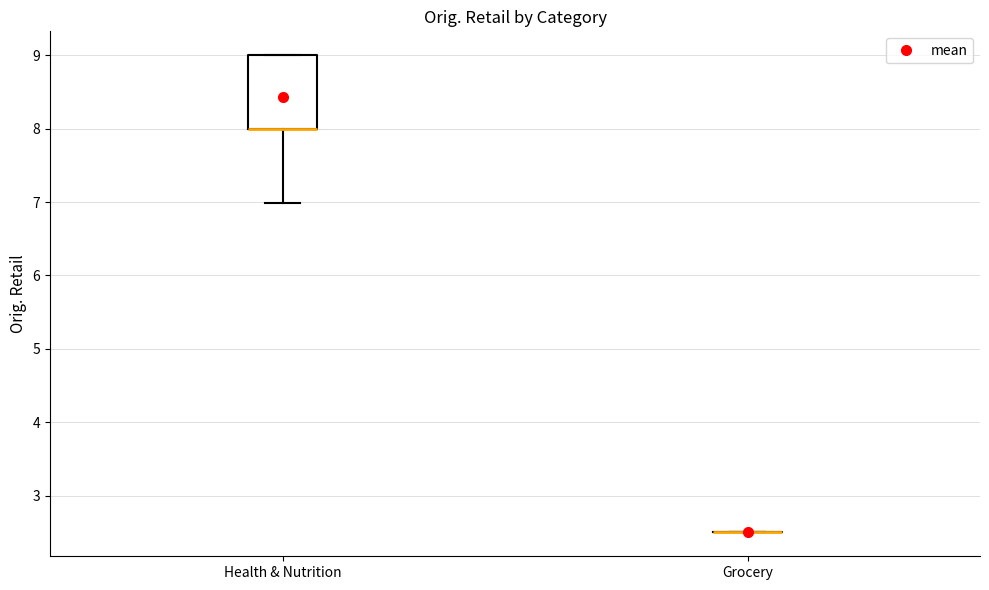

Reading left to right, read every box against the y-axis: the position of its median line, the range the box covers, and the ends of its whiskers. The values are not printed on the chart, so give them approximately, as read against the axis.

Health & Nutrition: median 8.0 (drawn on the box's lower edge), box 8.0 to 9.0, whiskers 7.0 to 9.0
Grocery: box collapsed to a line at 2.5, whiskers 2.5 to 2.5